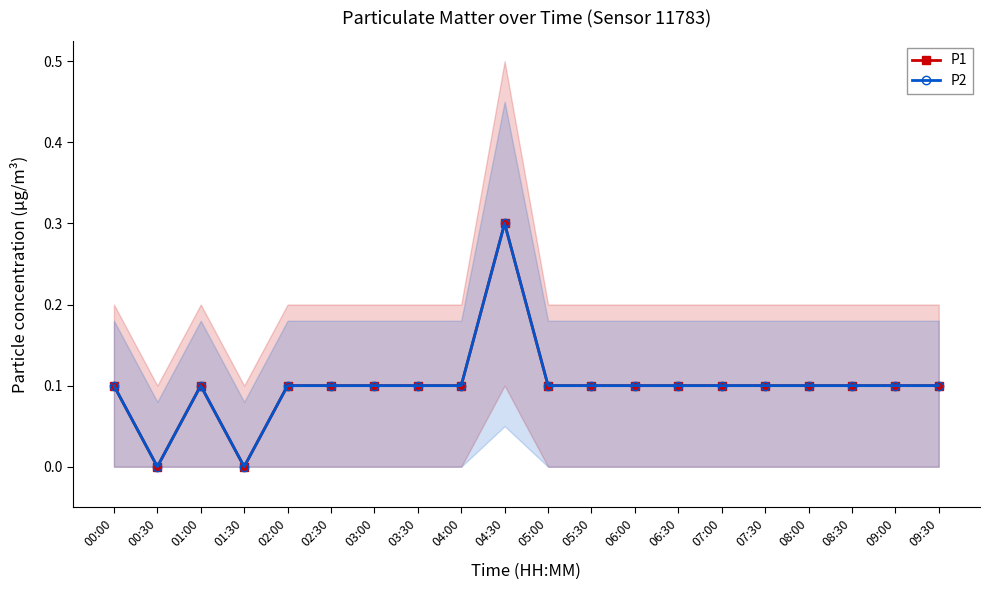

What position from the right is 02:30?

15